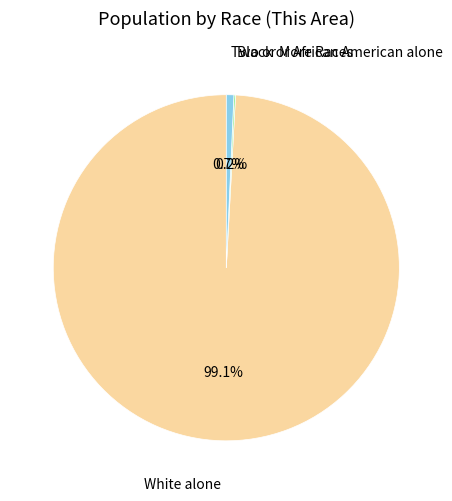

How much of the chart is everything except White alone?

0.9%